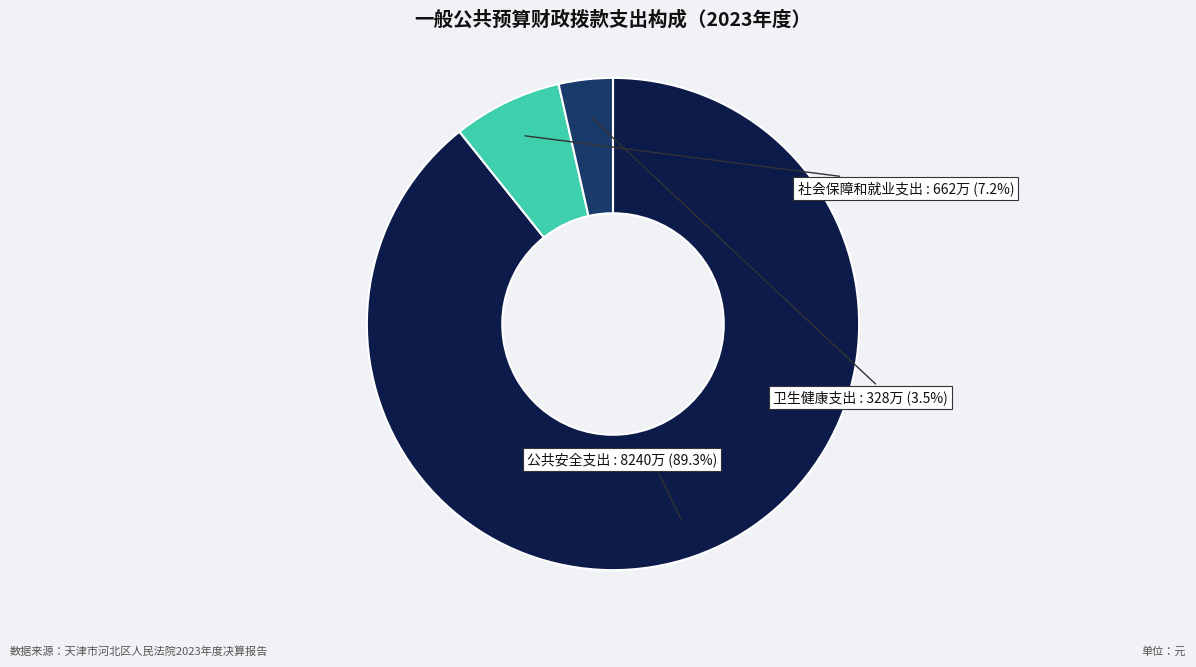

Does any single category account for the majority?

Yes